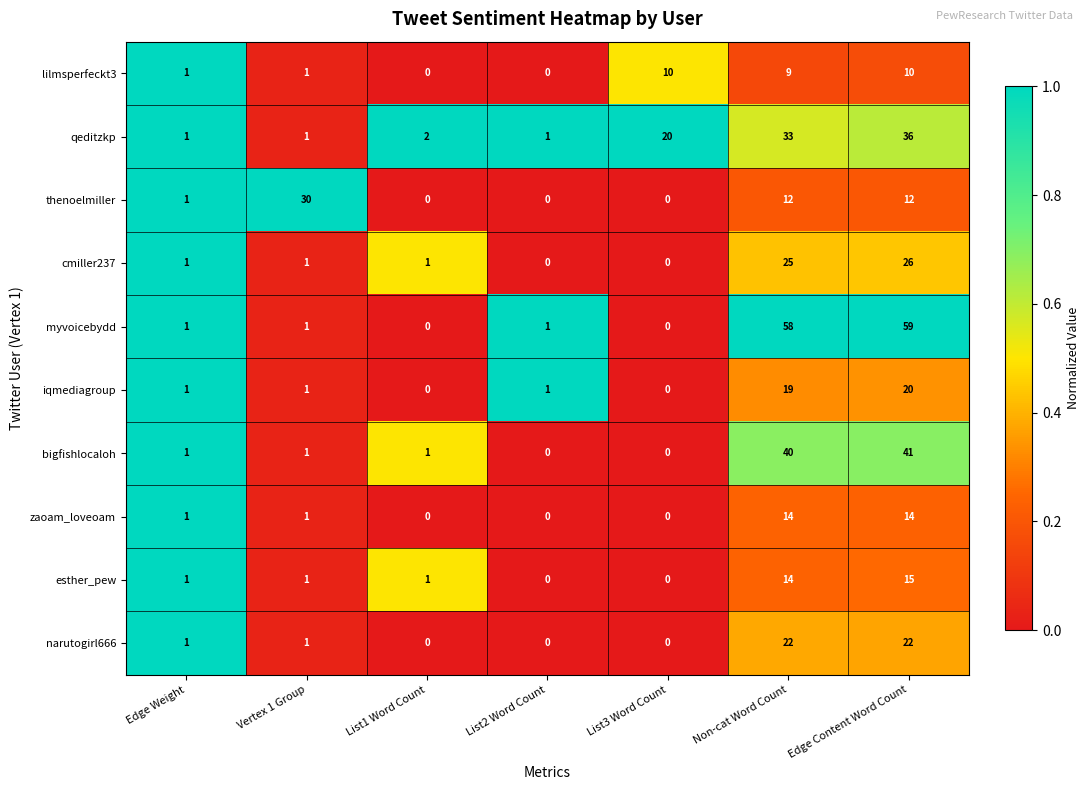

Which label corresponds to the largest value in the chart?

Edge Content Word Count